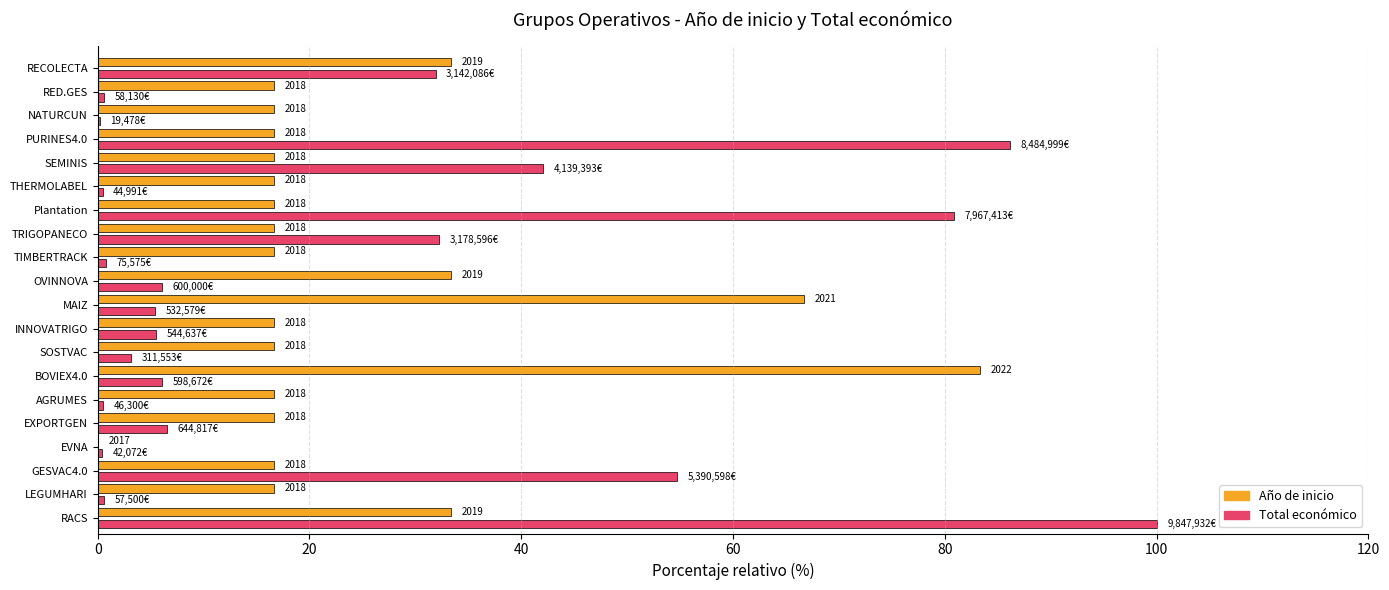

Reading left to right, extract all data points from this chart.

Año de inicio: 33.3	16.7	16.7	0.0	16.7	16.7	83.3	16.7	16.7	66.7	33.3	16.7	16.7	16.7	16.7	16.7	16.7	16.7	16.7	33.3
Total económico: 100.0	0.6	54.7	0.4	6.5	0.5	6.1	3.2	5.5	5.4	6.1	0.8	32.3	80.9	0.5	42.0	86.2	0.2	0.6	31.9